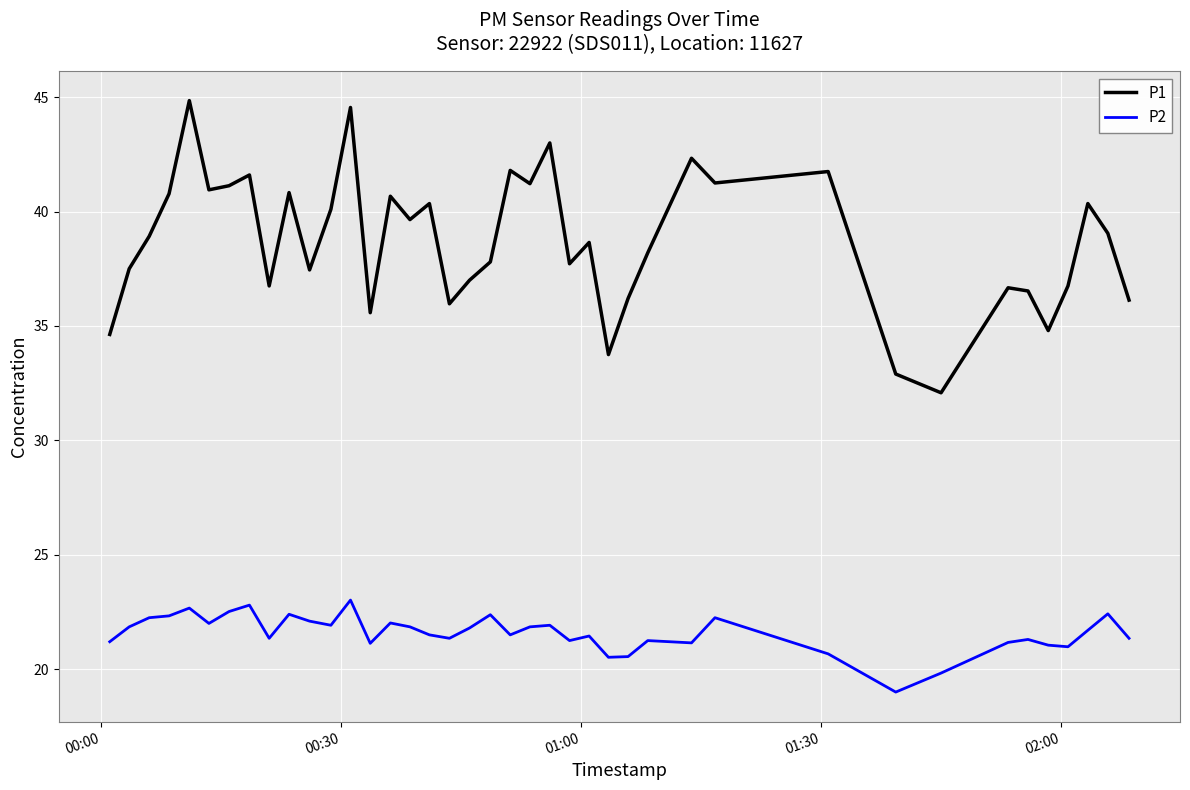

Which series has the widest spread of values?

P1